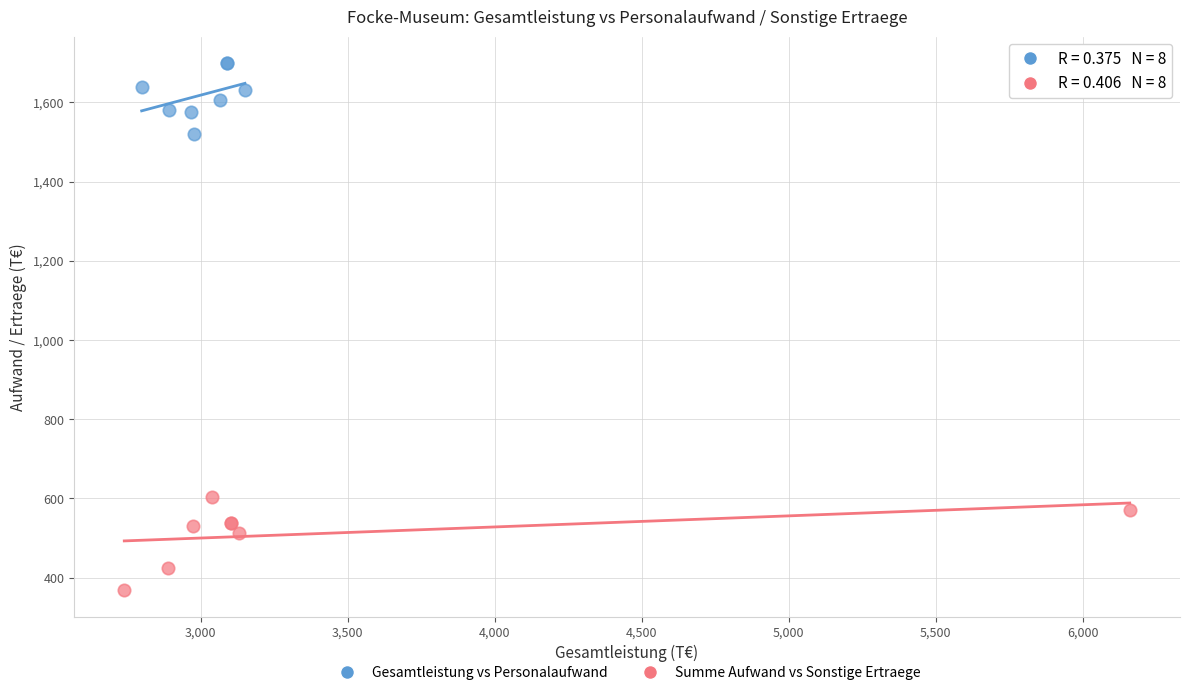

Which series contains the lowest Y value?

Summe Aufwand vs Sonstige Ertraege